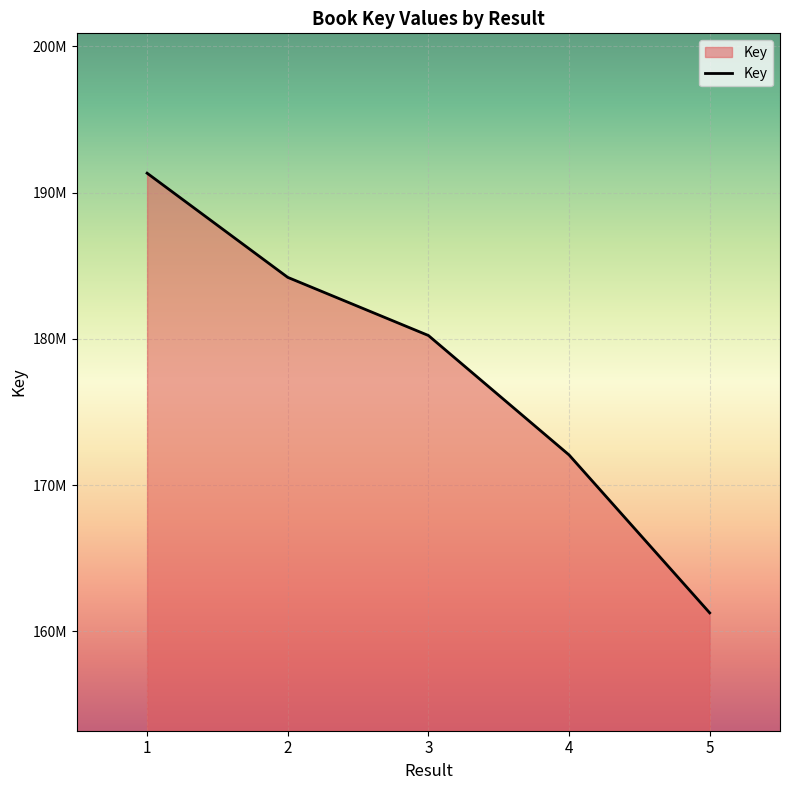

Reading left to right, extract all data points from this chart.

191332338	184205138	180229118	172058882	161253627